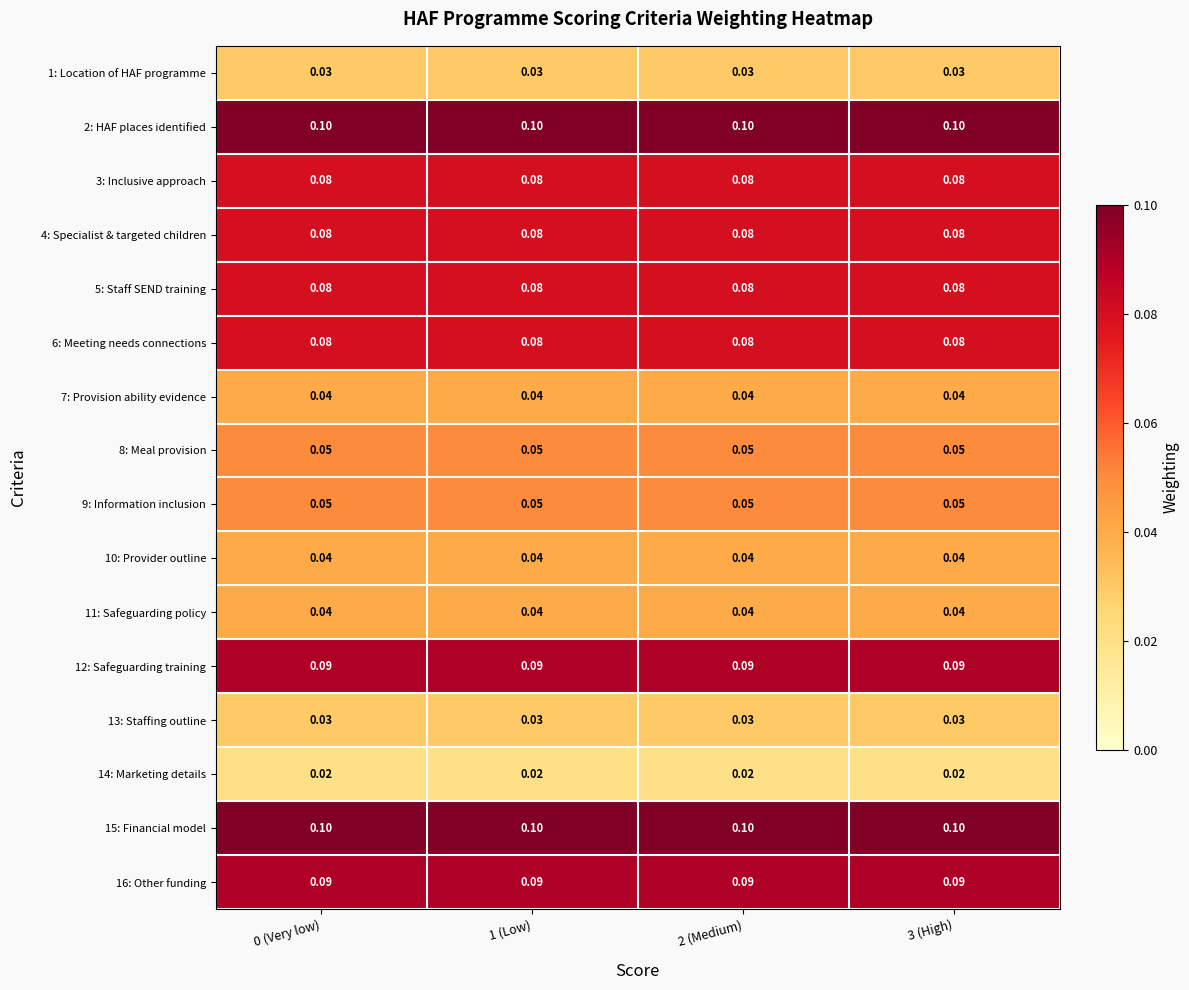

Is the value of 7: Provision ability evidence at 3 (High) greater than the value of 12: Safeguarding training at 2 (Medium)?

No